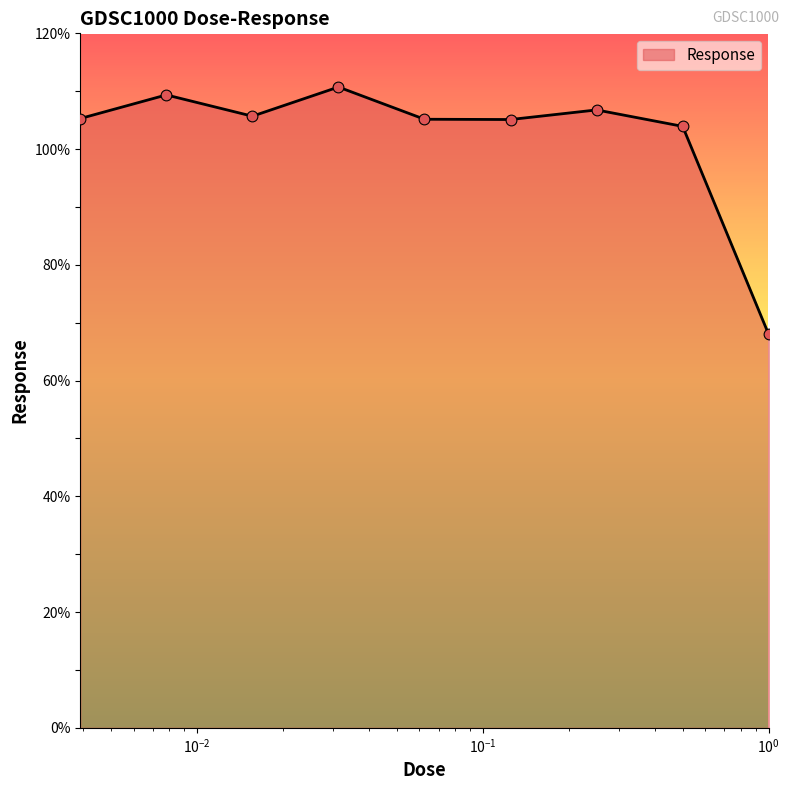

What is the greatest value displayed?

110.7